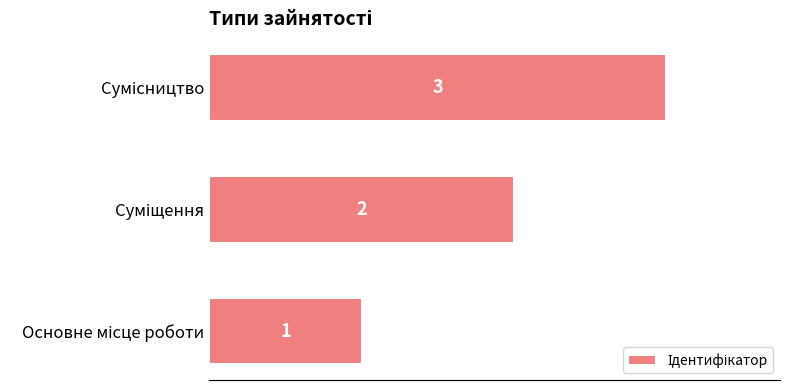

Count the values in the range 1 to 3.

3